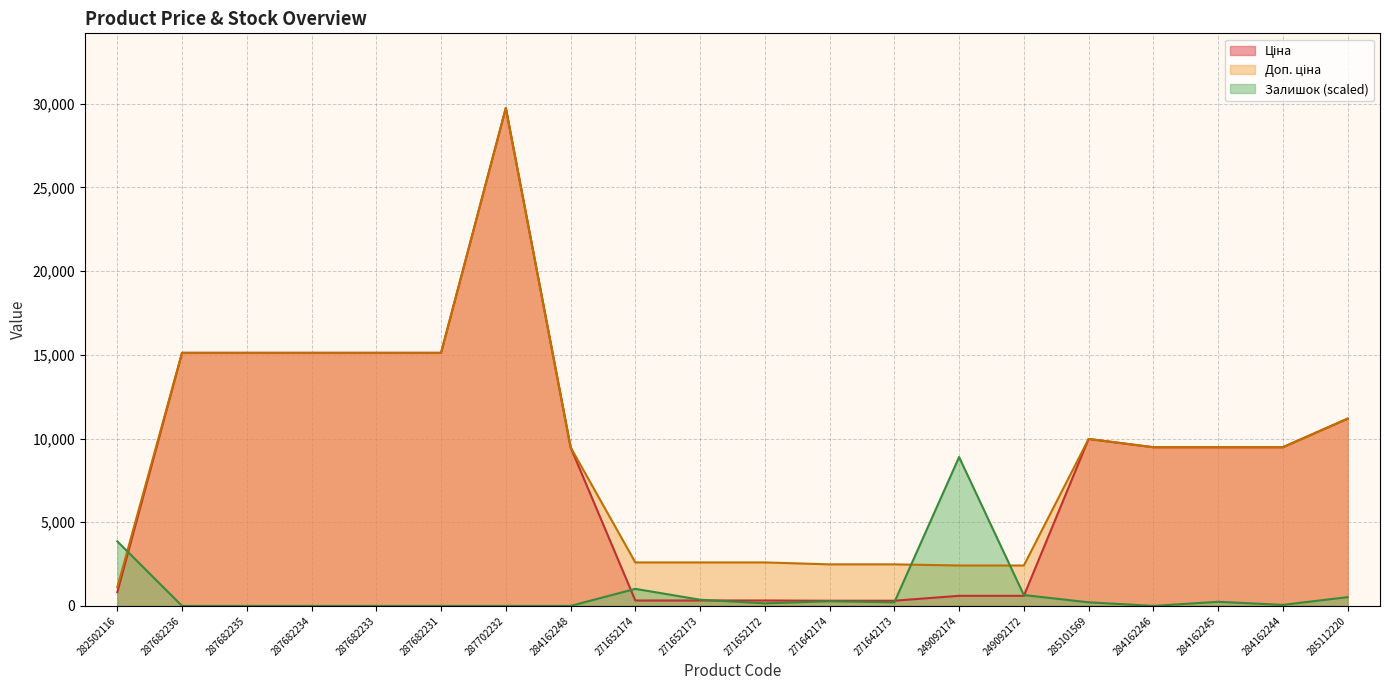

Reading right to left, transcribe all the data shown in this chart.

Ціна: 285112220=11188.2	284162244=9480.1	284162245=9480.1	284162246=9480.1	285101569=9975.0	249092172=603.7	249092174=603.7	271642173=310.3	271642174=310.3	271652172=324.8	271652173=324.8	271652174=324.8	284162248=9480.1	287702232=29747.2	287682231=15120.0	287682233=15120.0	287682234=15120.0	287682235=15120.0	287682236=15120.0	282502116=818.5
Доп. ціна: 285112220=11188.2	284162244=9480.1	284162245=9480.1	284162246=9480.1	285101569=9975.0	249092172=2414.8	249092174=2414.8	271642173=2482.4	271642174=2482.4	271652172=2598.3	271652173=2598.3	271652174=2598.3	284162248=9480.1	287702232=29747.2	287682231=15120.0	287682233=15120.0	287682234=15120.0	287682235=15120.0	287682236=15120.0	282502116=1109.2
Залишок: 285112220=525.0	284162244=61.8	284162245=247.0	284162246=0.0	285101569=216.2	249092172=648.5	249092174=8893.3	271642173=216.2	271642174=277.9	271652172=154.4	271652173=370.6	271652174=1019.0	284162248=0.0	287702232=0.0	287682231=0.0	287682233=0.0	287682234=0.0	287682235=0.0	287682236=0.0	282502116=3859.9